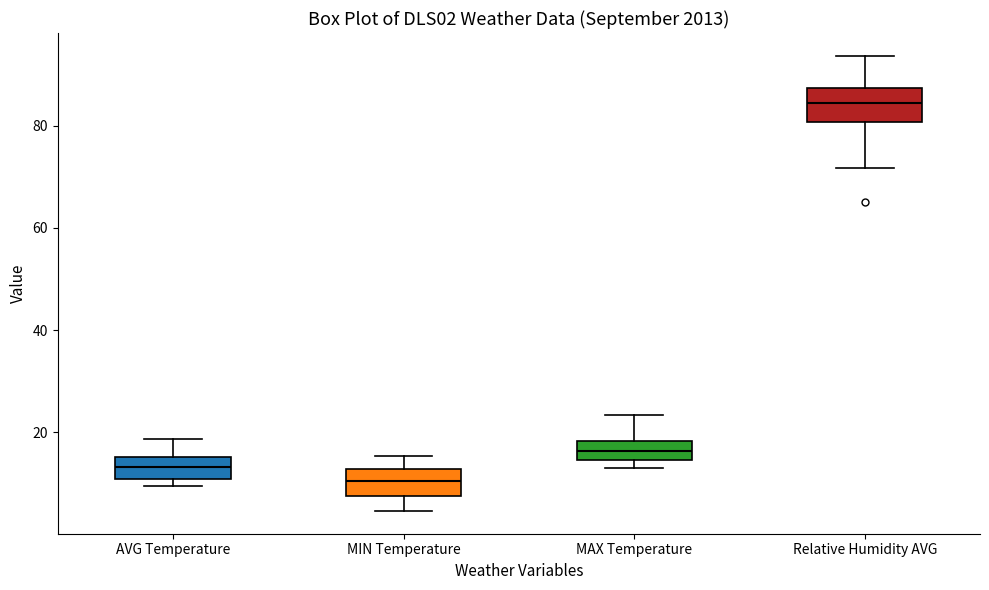

Where does the median line of the box for AVG Temperature sit on the y-axis? The values are not printed on the chart, so give them approximately, as read against the axis.

14